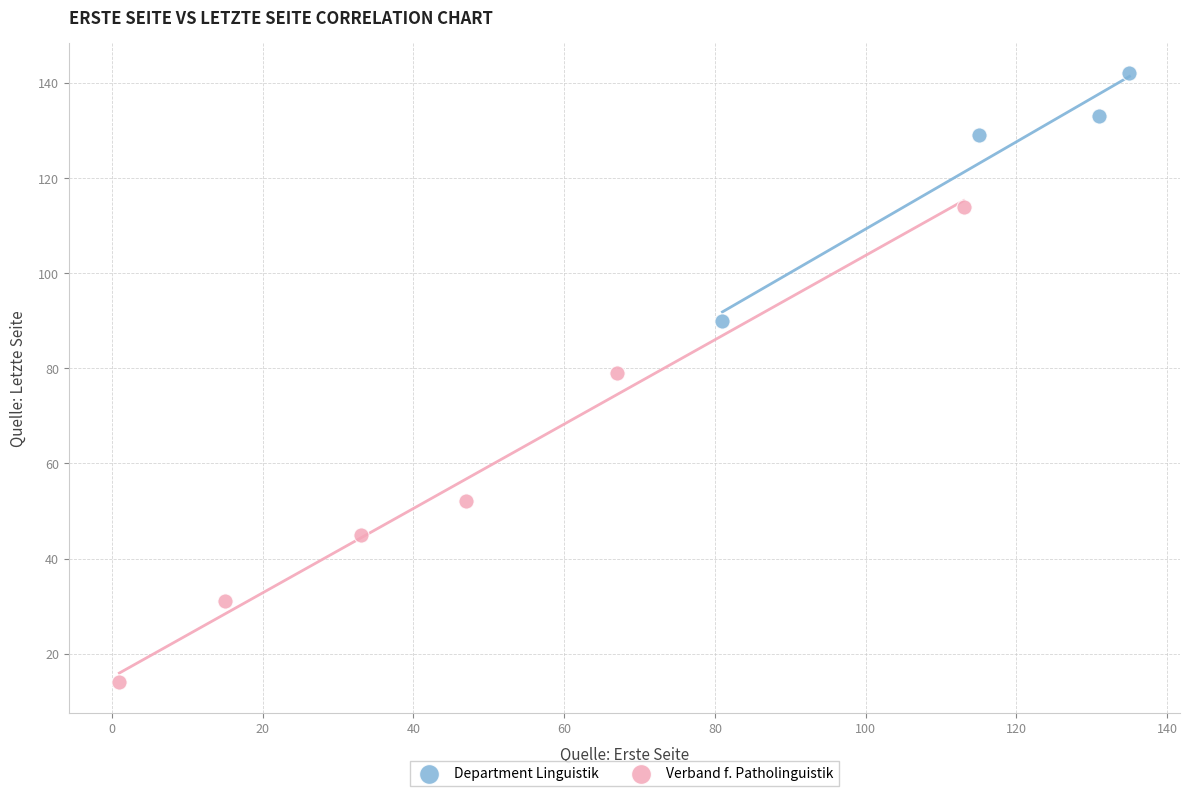

Which series reaches the minimum Y coordinate?

Verband f. Patholinguistik